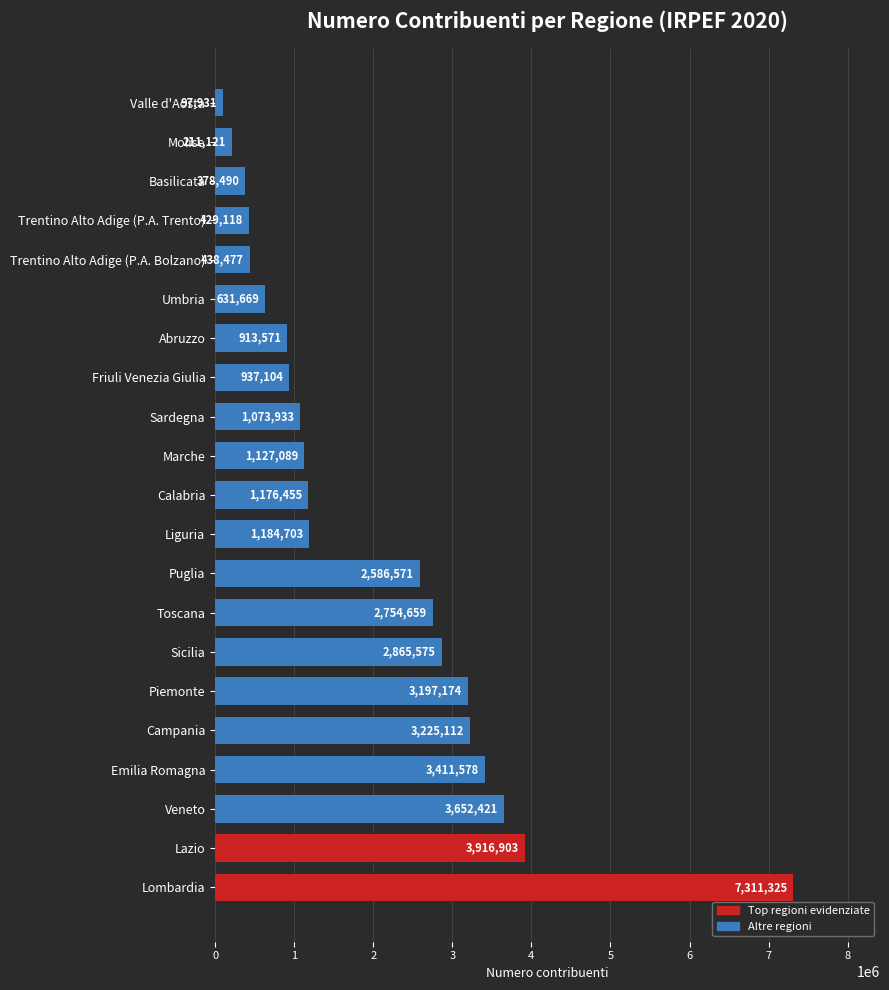

Is it true that the value at Calabria is 345662?

False